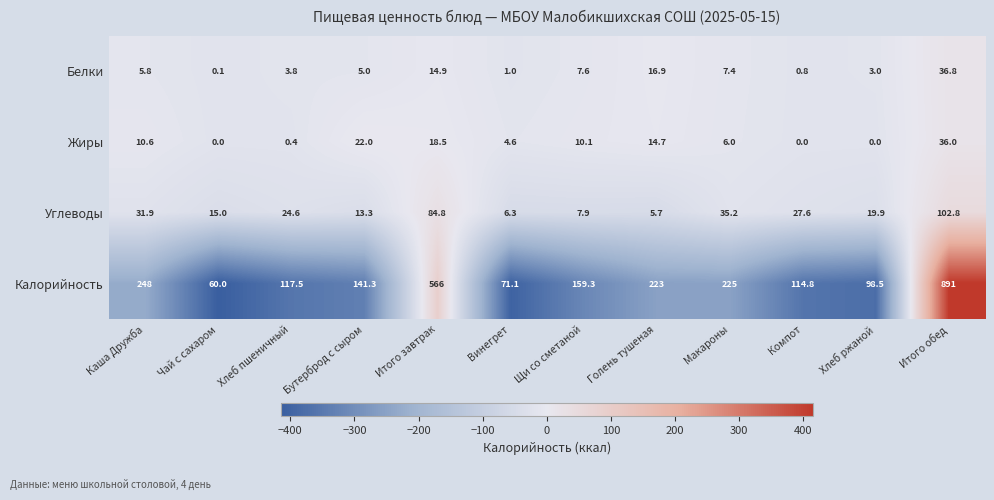

The value of Калорийность at Макароны is 61.1. True or false?

False